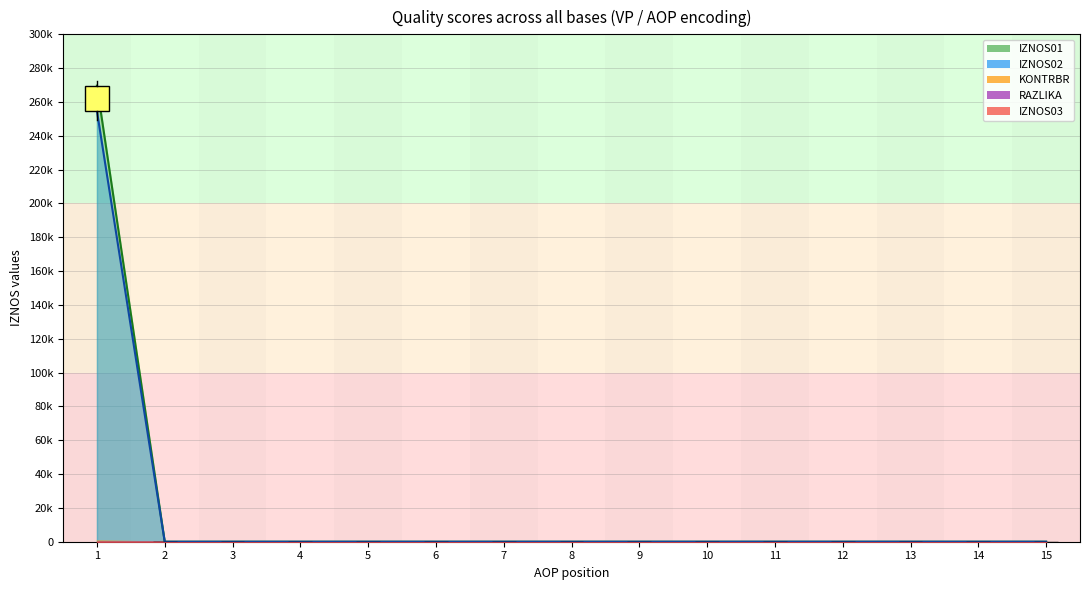

Which series has the largest total across all categories?

IZNOS01